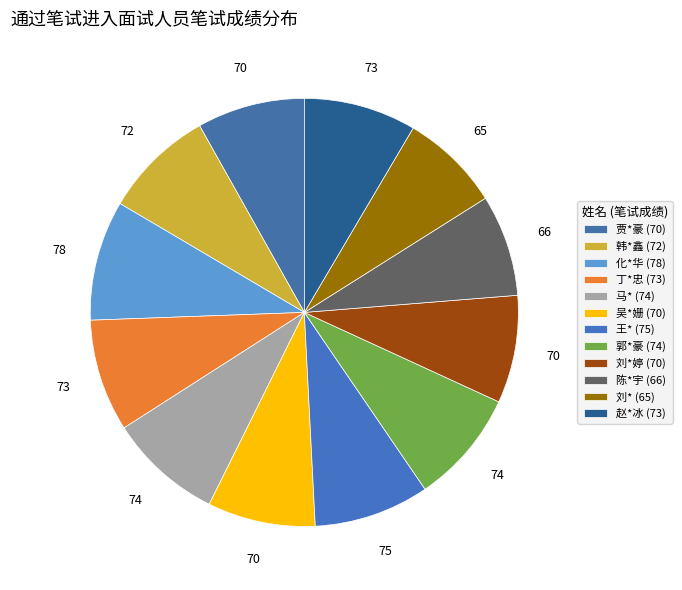

How many segments does this pie chart have?

12